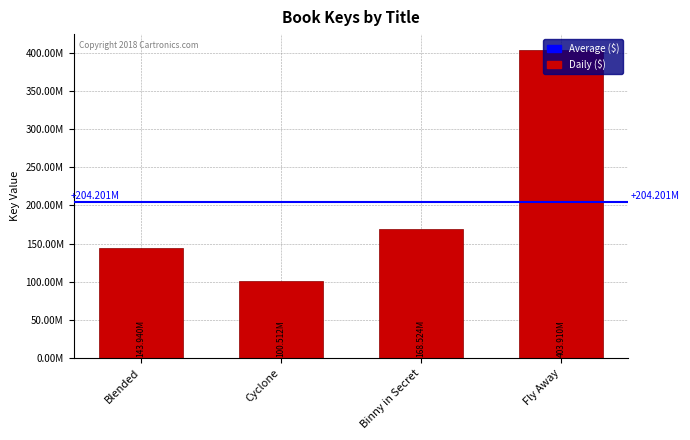

List the labels in order of value, smallest first.

Cyclone, Blended, Binny in Secret, Fly Away